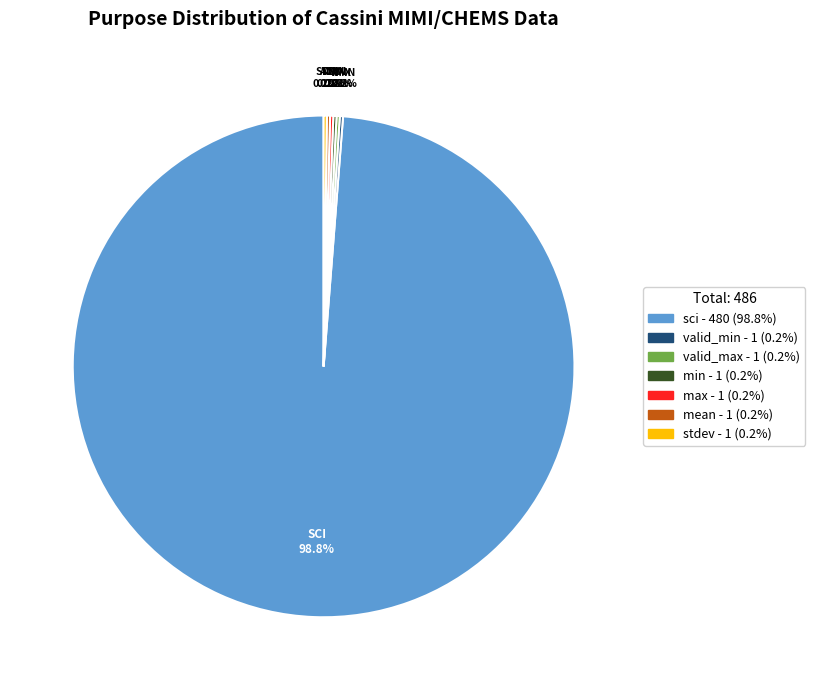

Is there a majority slice in this chart?

Yes